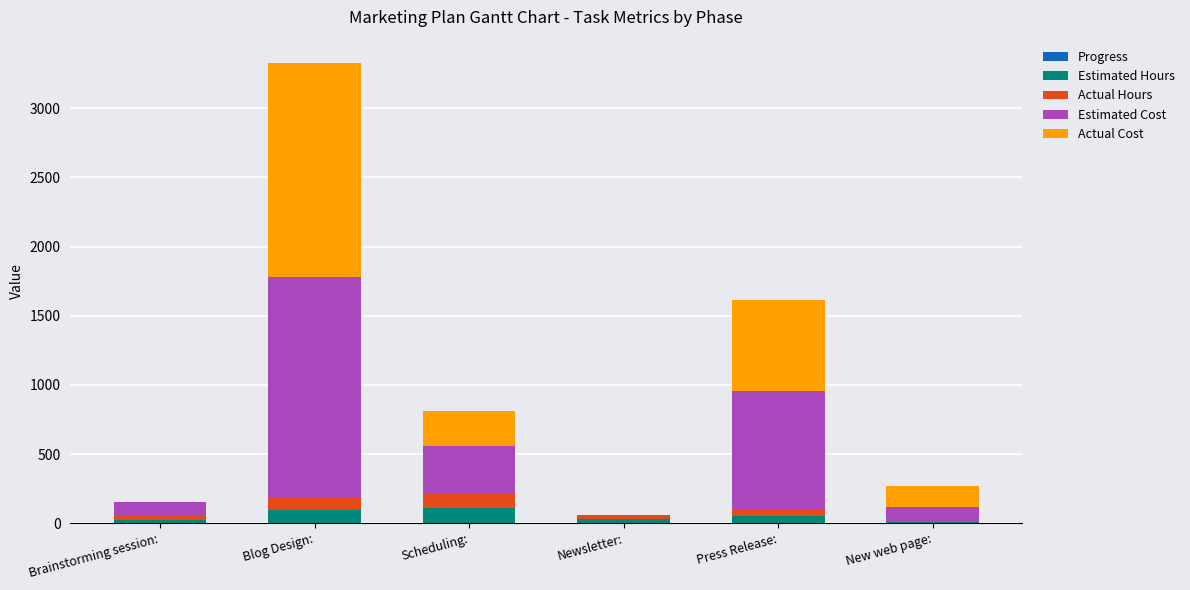

At which category is the sum across all series the highest?

Blog Design: